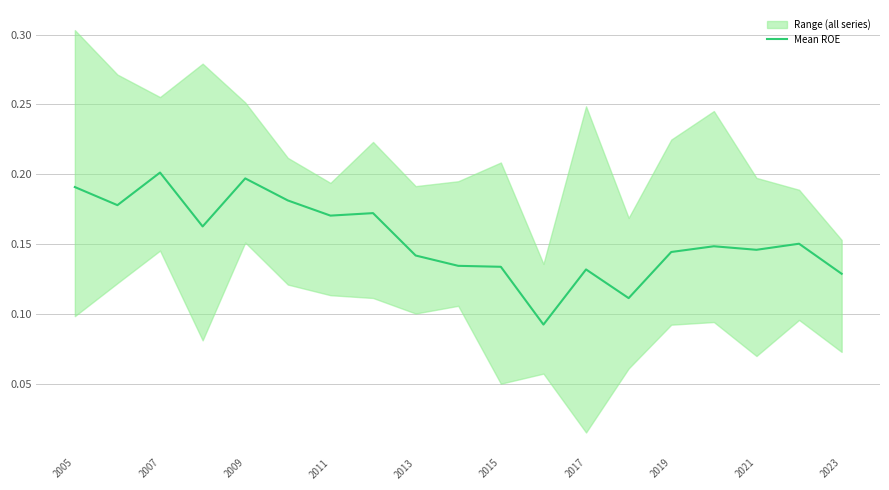

True or false: Mean ROE has a value of 0.2 at 2009.

True